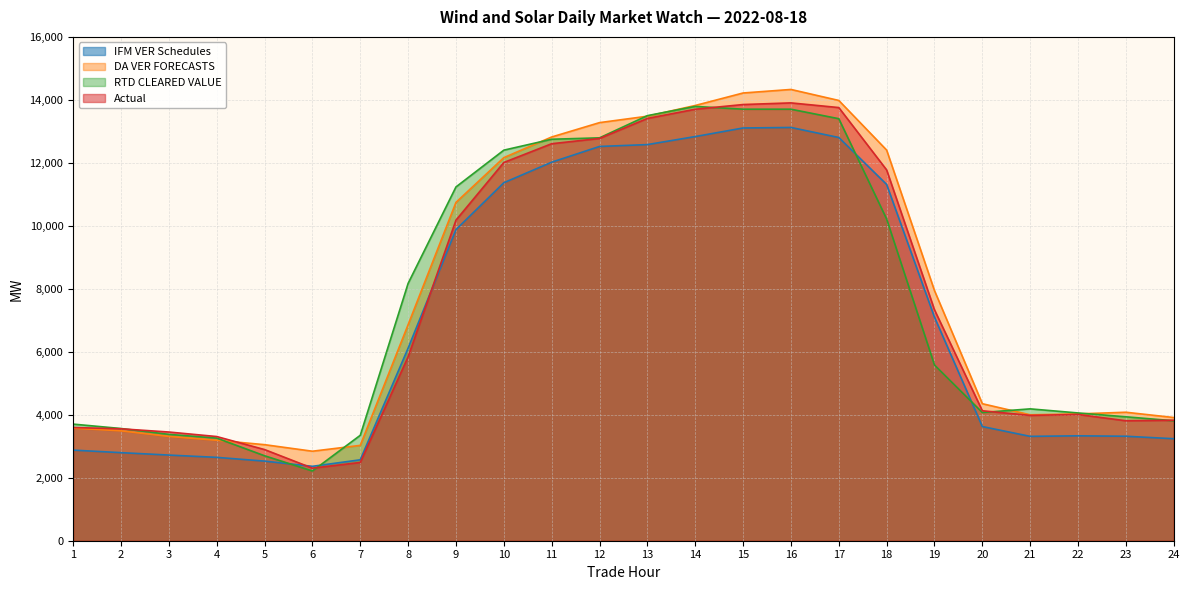

The value of DA VER FORECASTS at 7 is 3028.0. True or false?

True